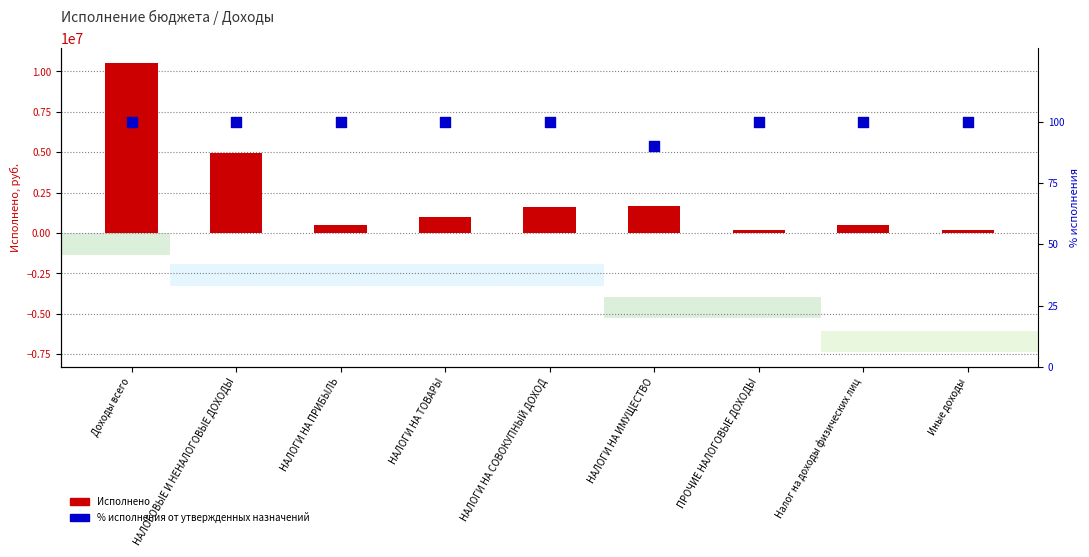

At how many categories does at least one series exceed 180411?

7